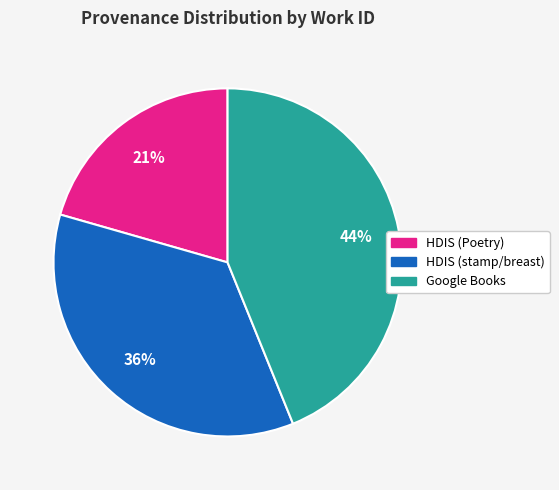

Is there any slice that represents more than half of the pie?

No